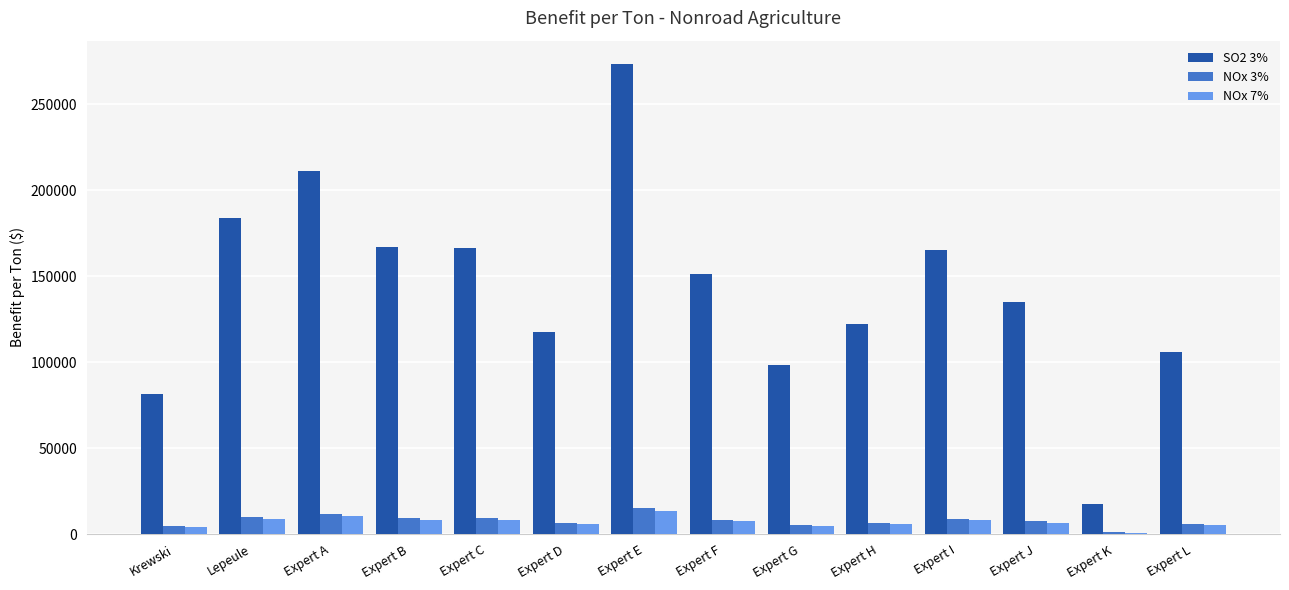

At which category does the chart reach its minimum across all series?

Expert K